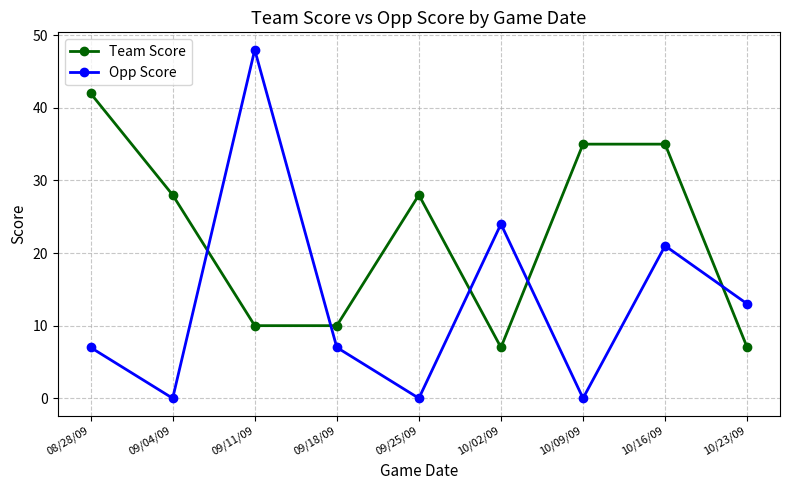

What are all the series names shown in the legend?

Team Score, Opp Score